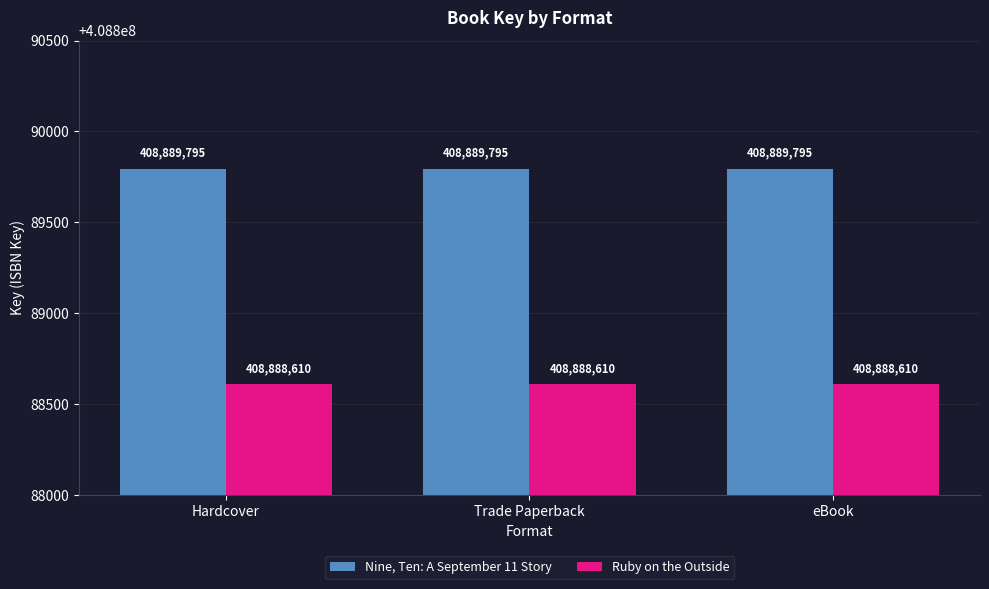

Does the chart contain stacked bars?

No